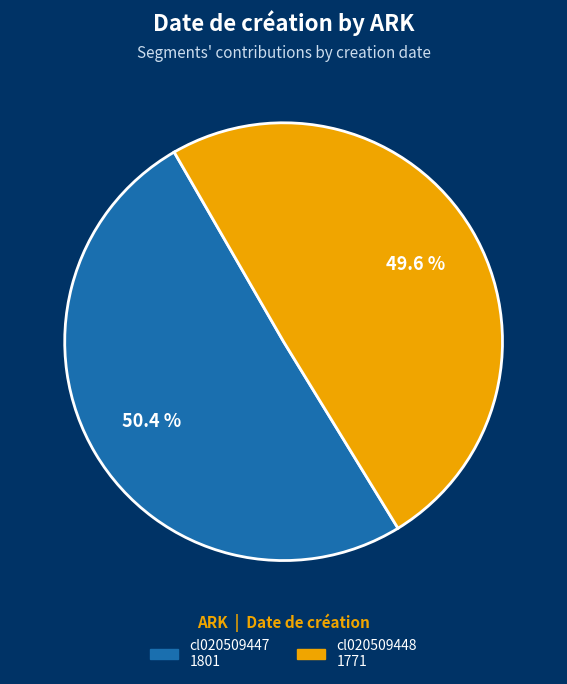

What is the ratio of the value at cl020509448 to the value at cl020509447?

1.0